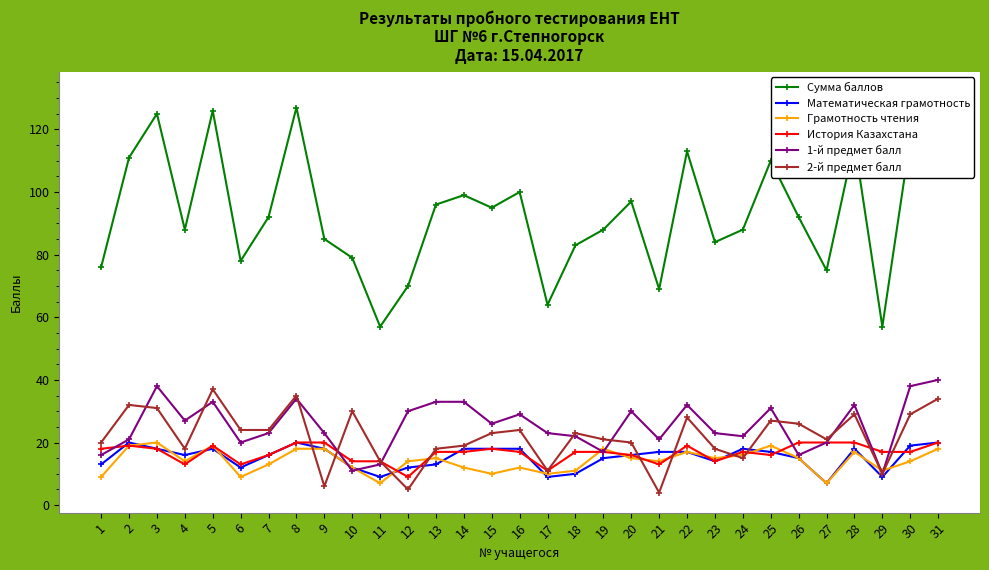

Which category has the lowest value in the История Казахстана series?

12